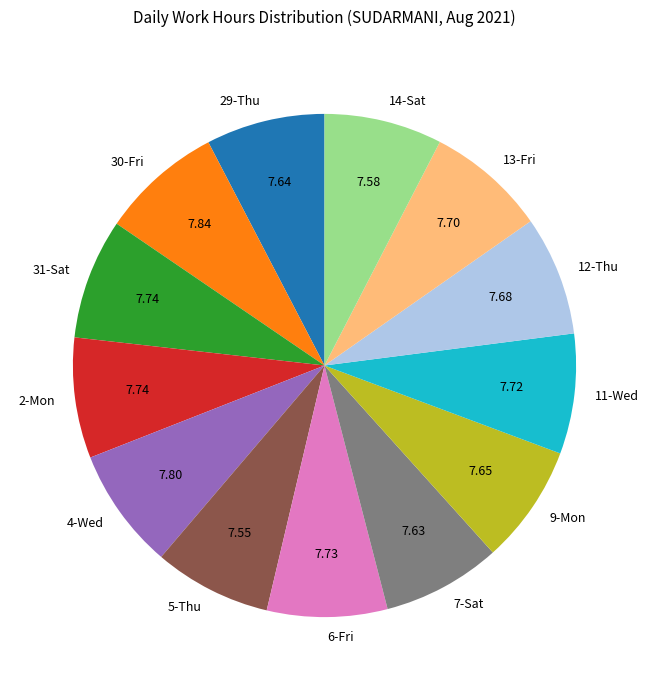

True or false: 6-Fri accounts for 8% of the total.

True